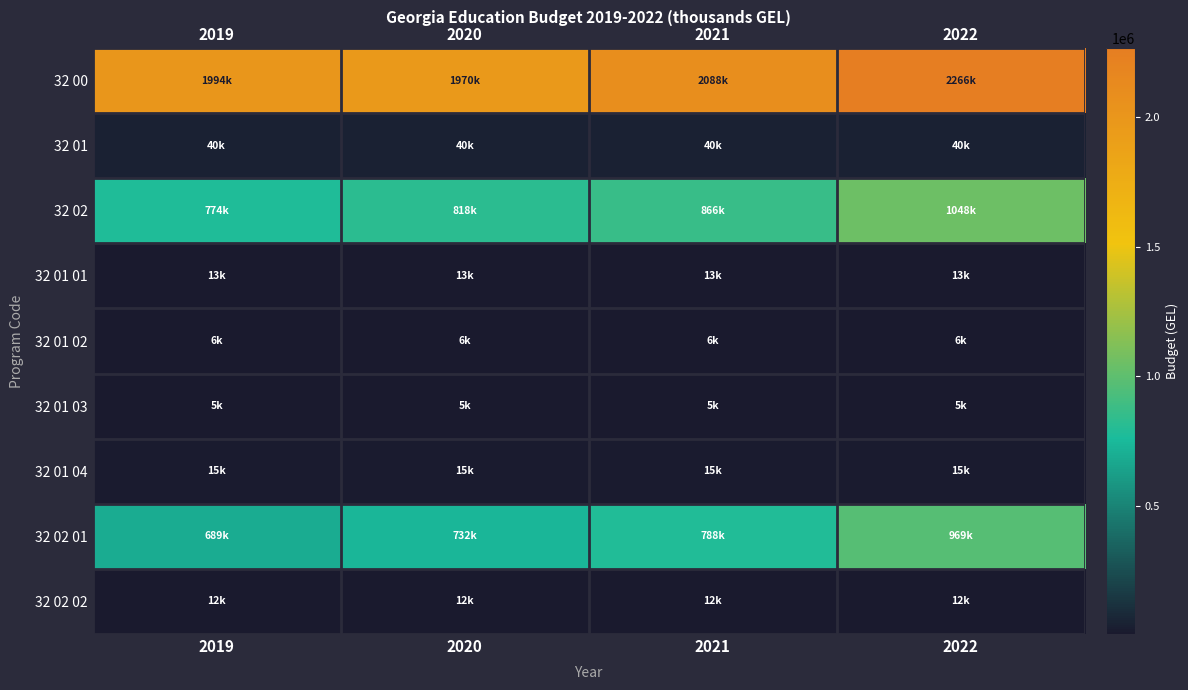

Reading left to right, list all the values displayed in this chart.

32 00: 2019=1994391	2020=1970400	2021=2088628	2022=2266965
32 01: 2019=40390	2020=40635	2021=40795	2022=40795
32 02: 2019=774816	2020=818166	2021=866407	2022=1048096
32 01 01: 2019=13650	2020=13650	2021=13650	2022=13650
32 01 02: 2019=6345	2020=6520	2021=6520	2022=6520
32 01 03: 2019=5000	2020=5030	2021=5200	2022=5200
32 01 04: 2019=15035	2020=15075	2021=15065	2022=15065
32 02 01: 2019=689200	2020=732200	2021=788785	2022=969752
32 02 02: 2019=12585	2020=12160	2021=12160	2022=12160